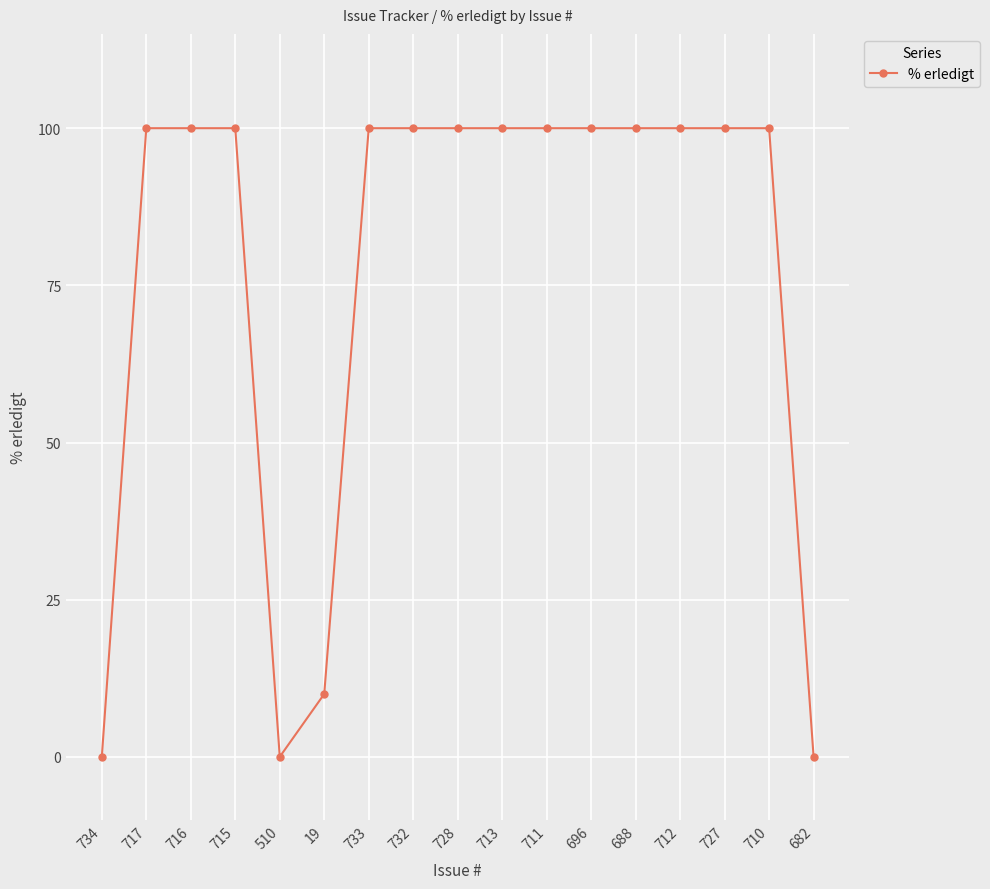

Approximately how many times larger is the value at 696 compared to 710?

1.0